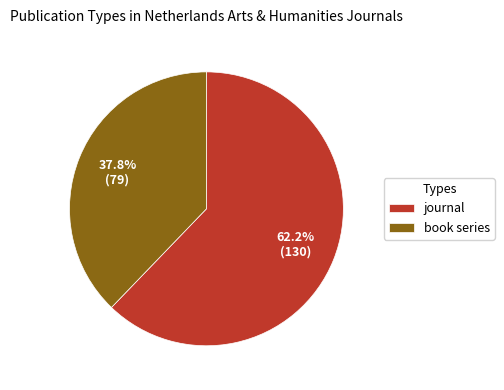

Does any single category account for the majority?

Yes